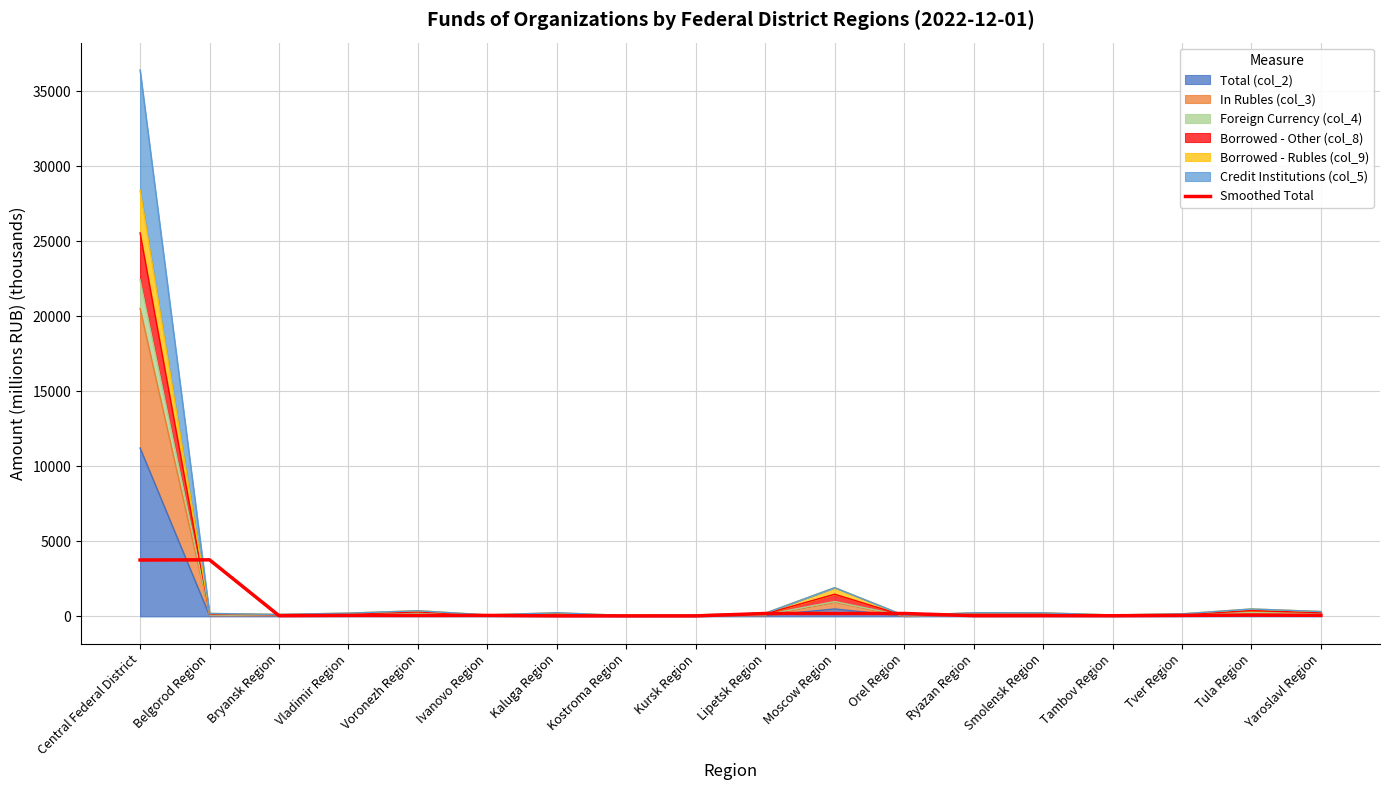

Count the number of categories in the chart.

18